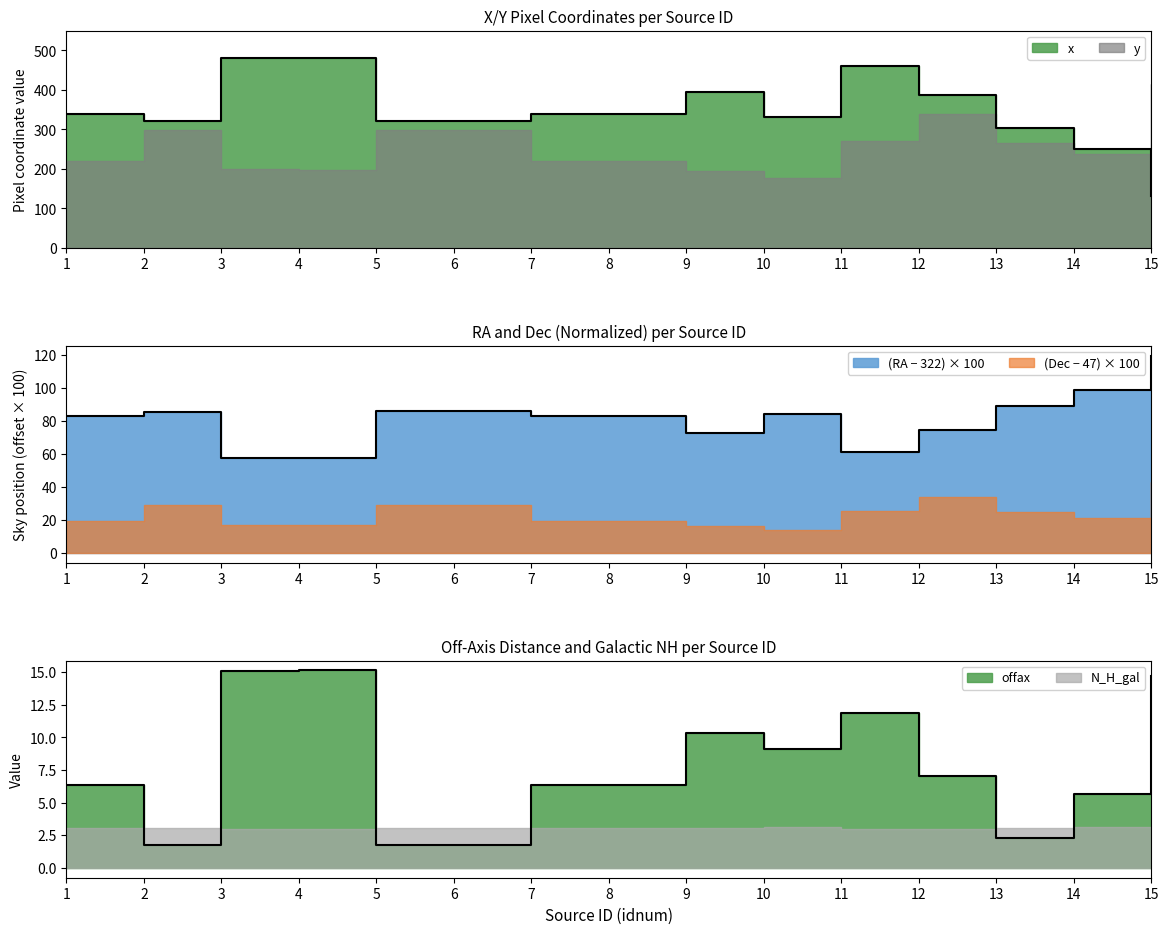

Is it true that offax equals 4.2 at 12?

False